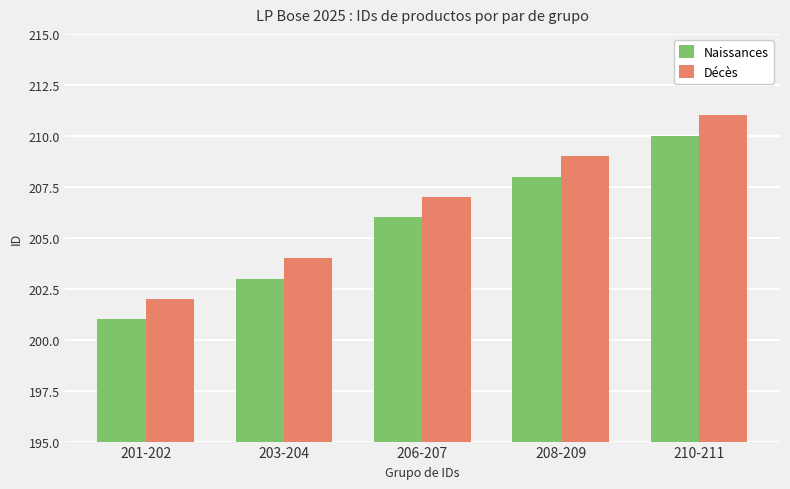

Reading left to right, extract all data points from this chart.

Naissances: 201	203	206	208	210
Décès: 202	204	207	209	211